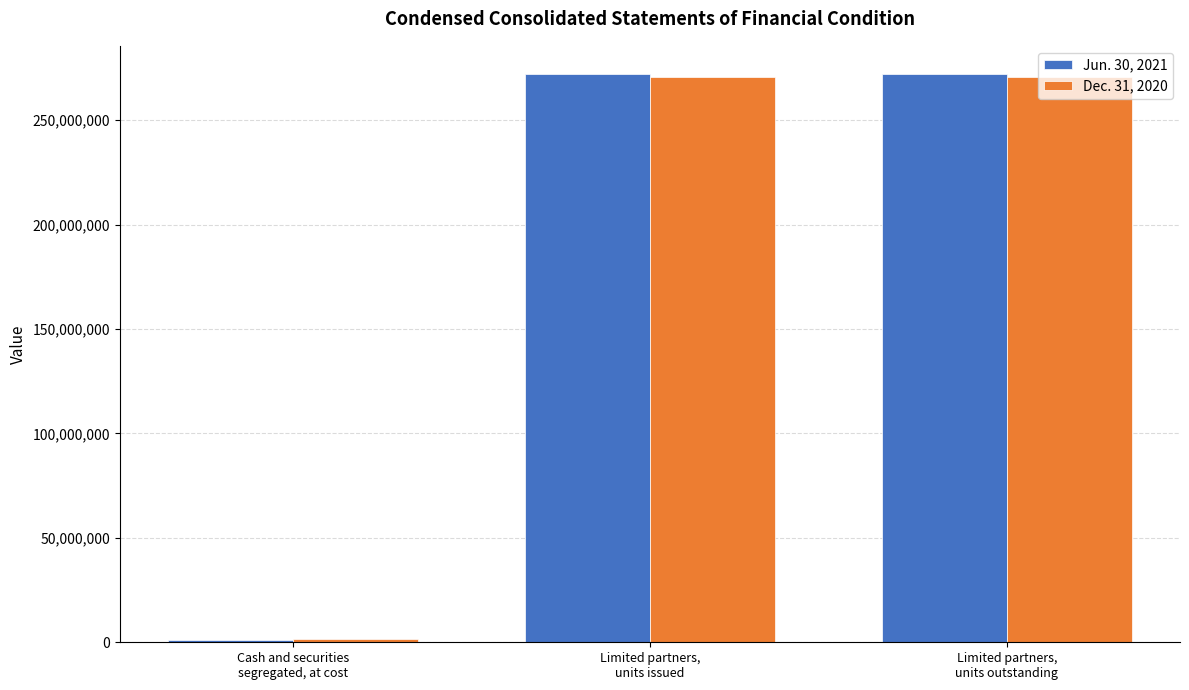

Reading left to right, transcribe all the data shown in this chart.

Jun. 30, 2021: 1072523	271994122	271994122
Dec. 31, 2020: 1752483	270509658	270509658